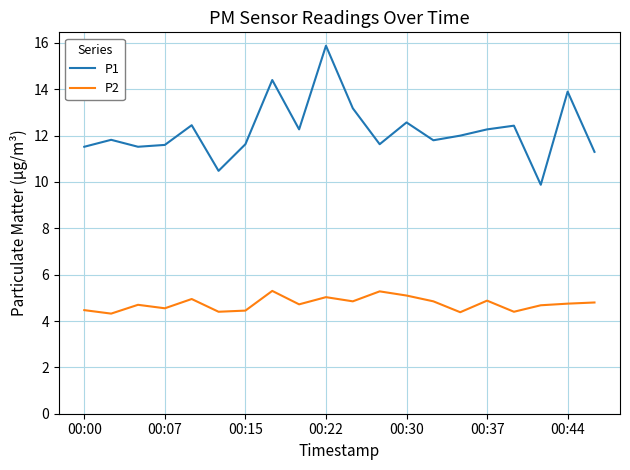

Which series has the largest range (max minus min)?

P1